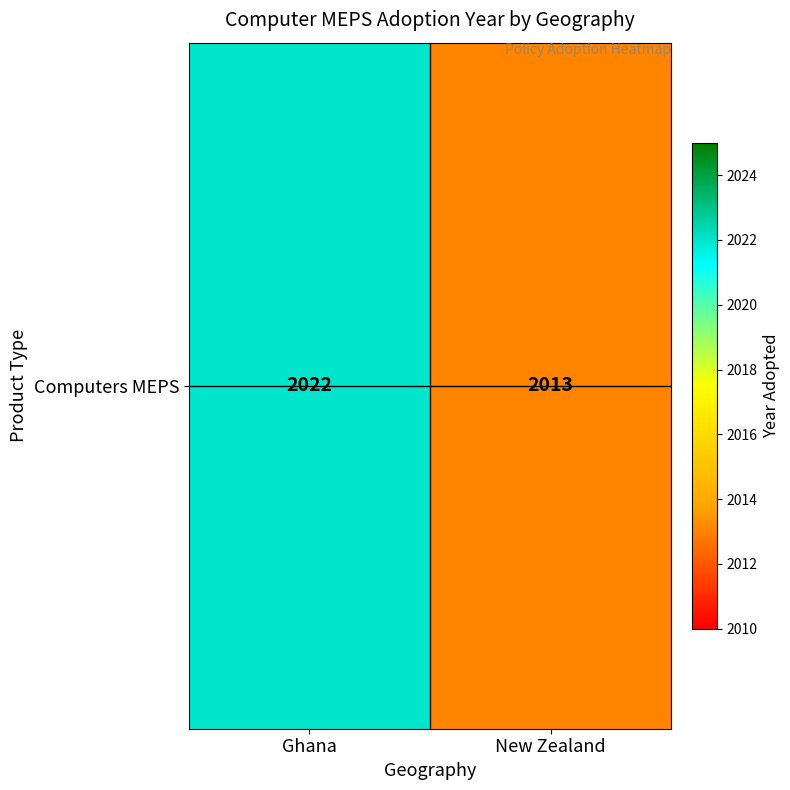

True or false: the data shows 2013 at New Zealand.

True